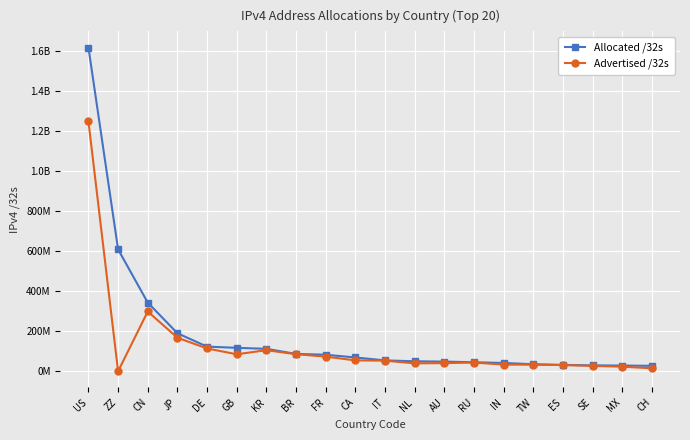

What are all the series names shown in the legend?

Allocated /32s, Advertised /32s